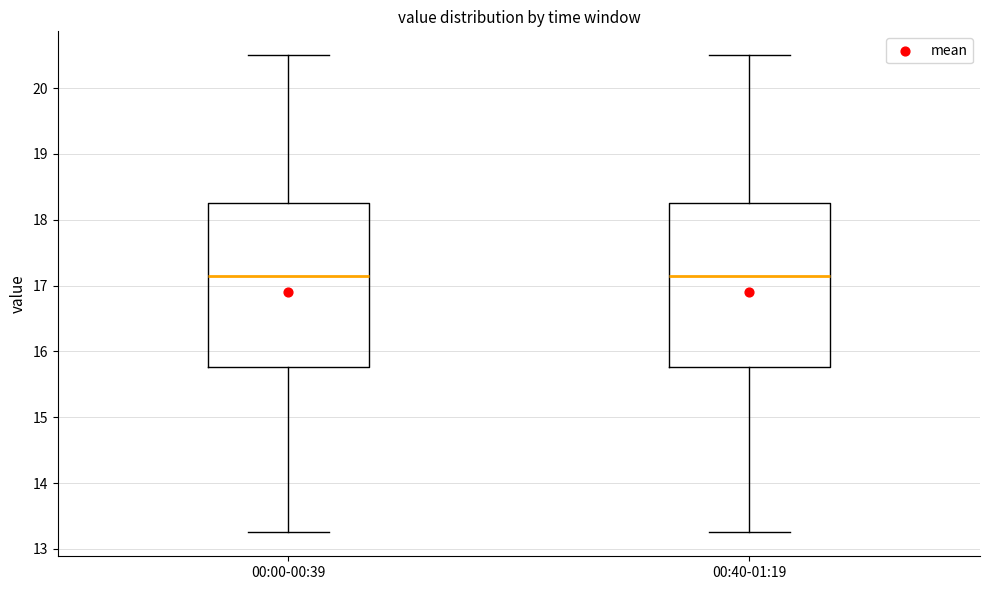

Reading left to right, read every box against the y-axis: the position of its median line, the range the box covers, and the ends of its whiskers. The values are not printed on the chart, so give them approximately, as read against the axis.

00:00-00:39: median 17.2, box 15.8 to 18.2, whiskers 13.3 to 20.5
00:40-01:19: median 17.2, box 15.8 to 18.2, whiskers 13.3 to 20.5